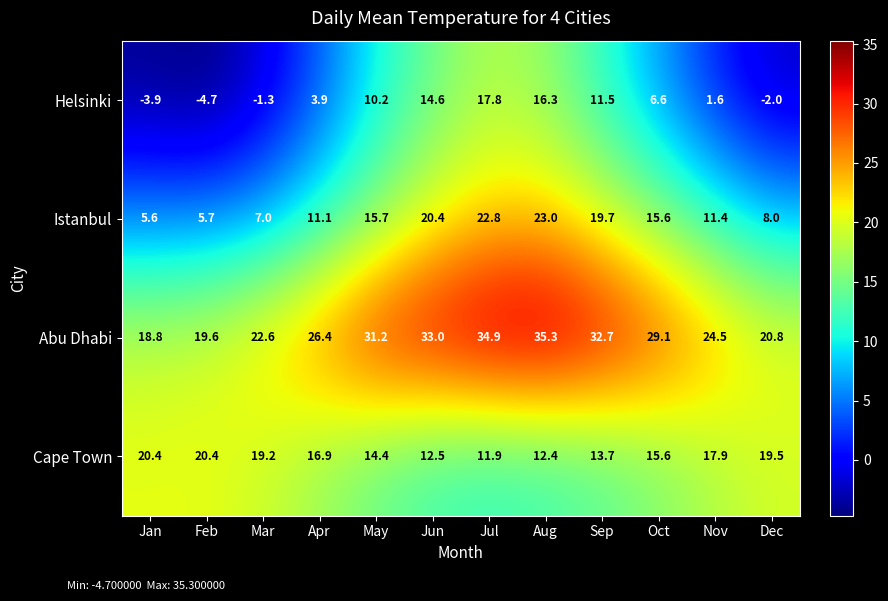

Which series has the largest total across all categories?

Abu Dhabi